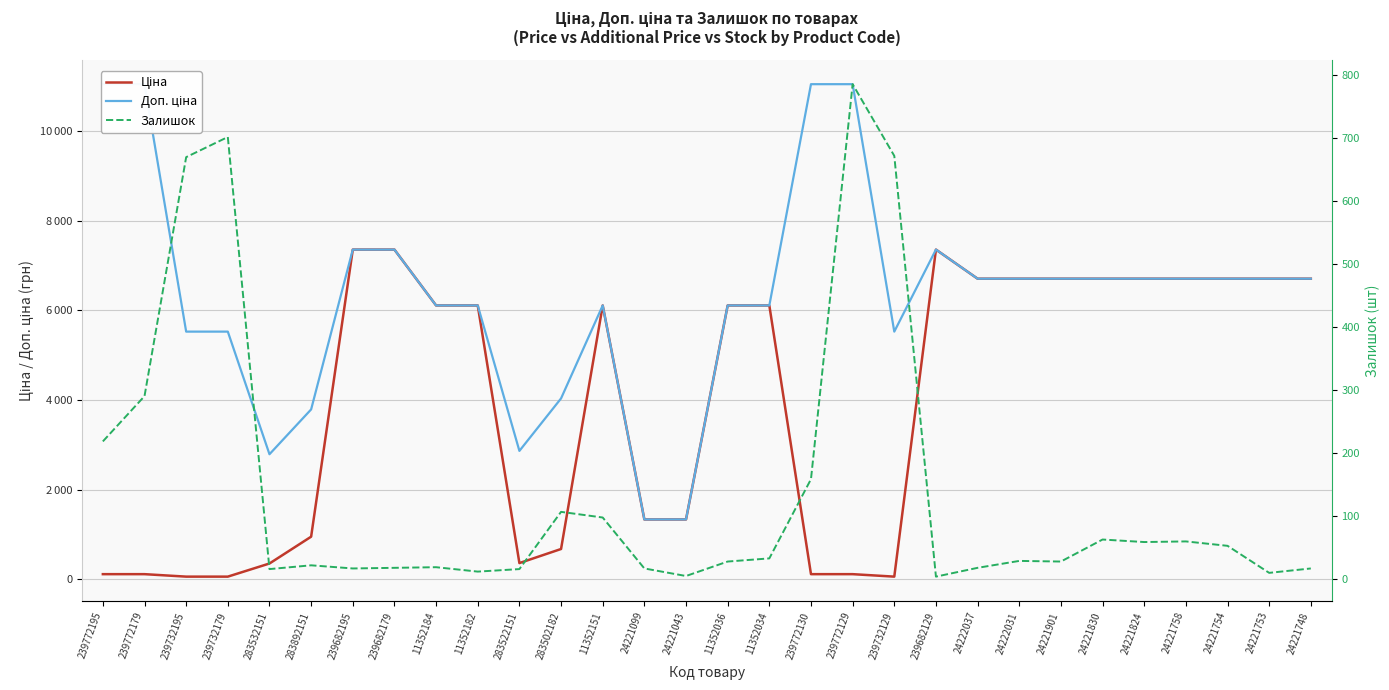

Rank the series by their maximum value, from highest to lowest.

Доп. ціна, Ціна, Залишок